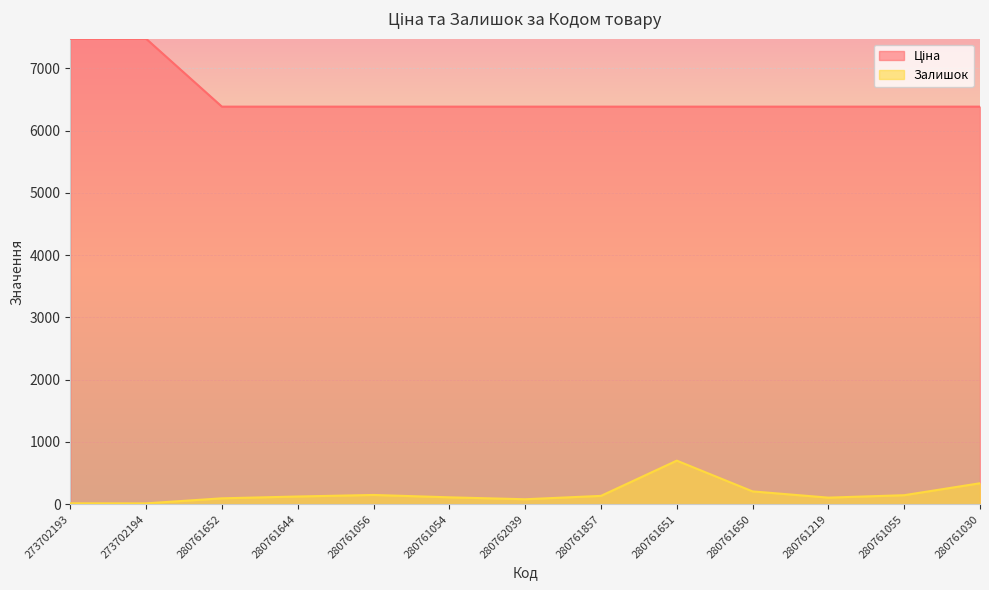

What is the difference between the highest and lowest values at 280762039?

6303.7